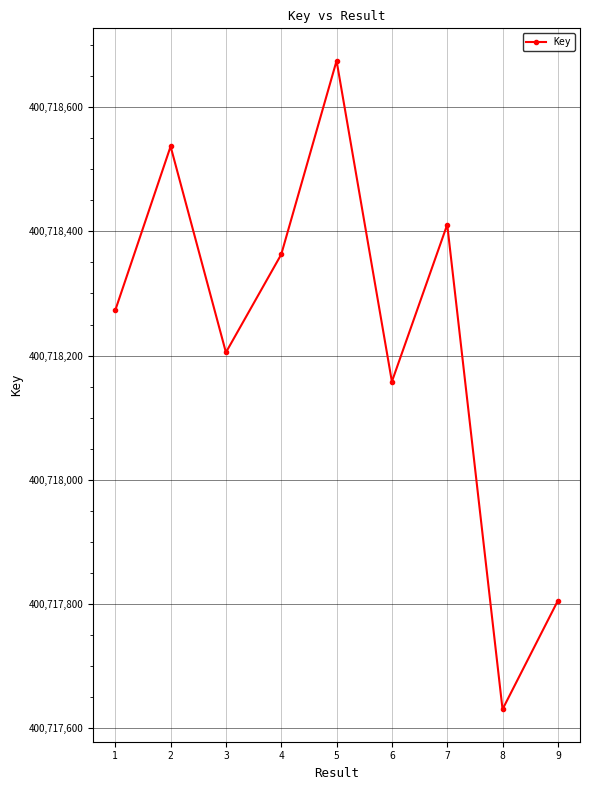

True or false: the data has more than 0 interior local peaks.

True